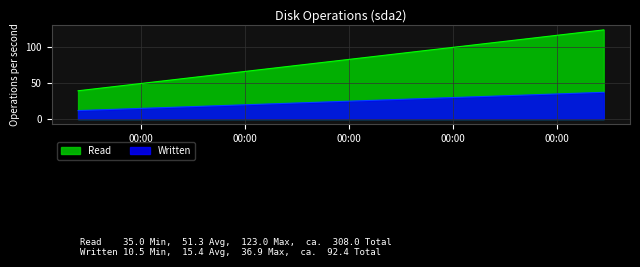

How many data points are above 38?

2